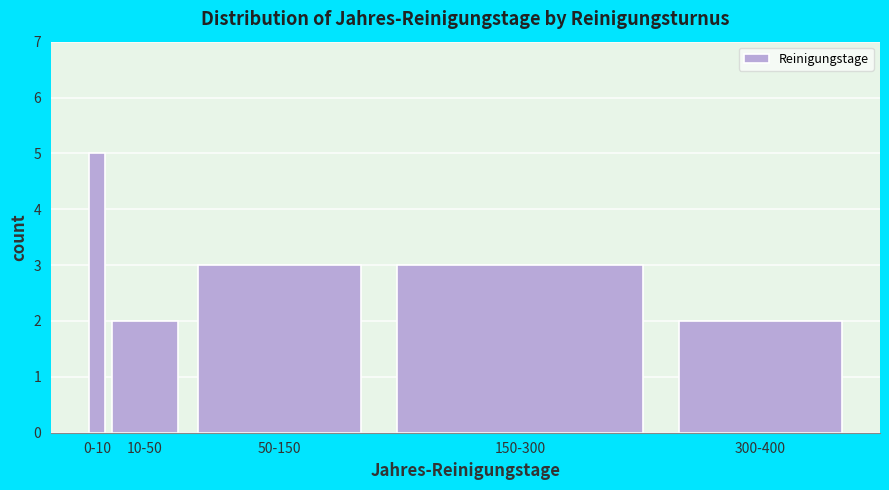

Reading left to right, list all the values displayed in this chart.

5	2	3	3	2